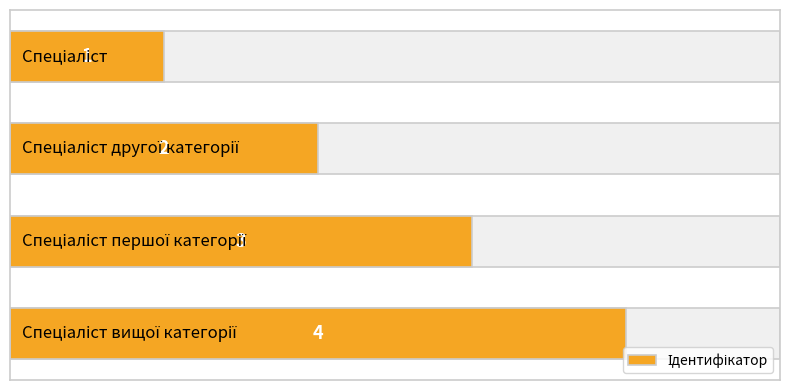

Rank the categories by value from lowest to highest.

0, 1, 2, 3